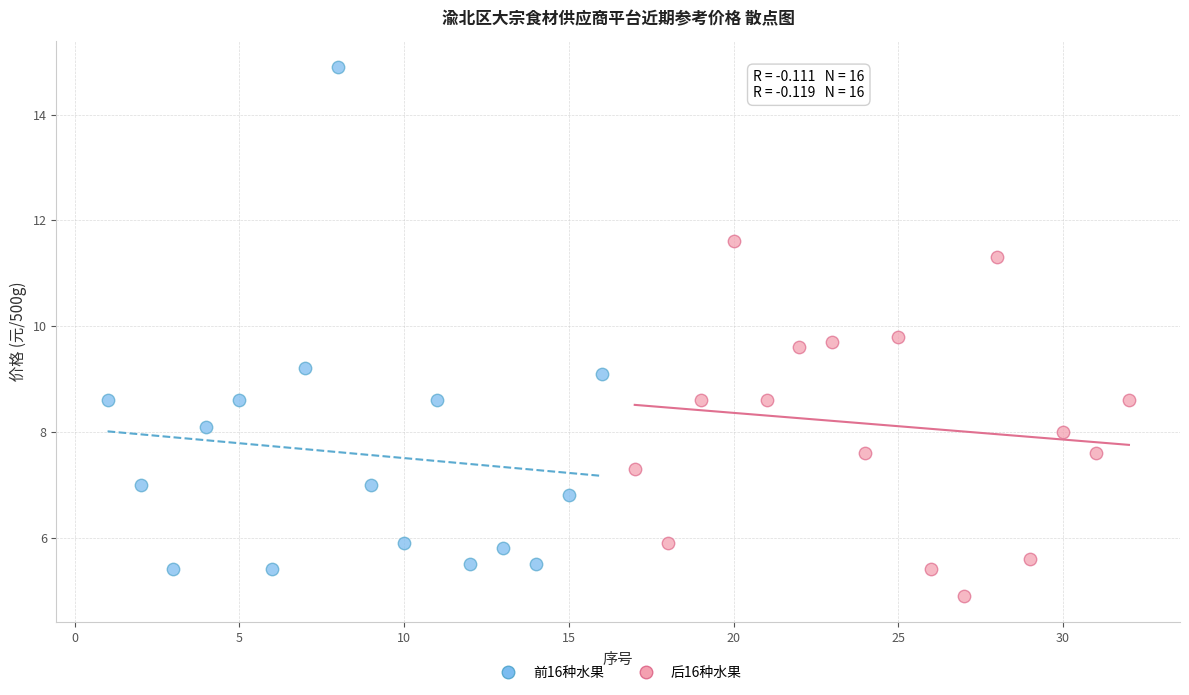

What are all the series names shown in the legend?

前16种水果, 后16种水果